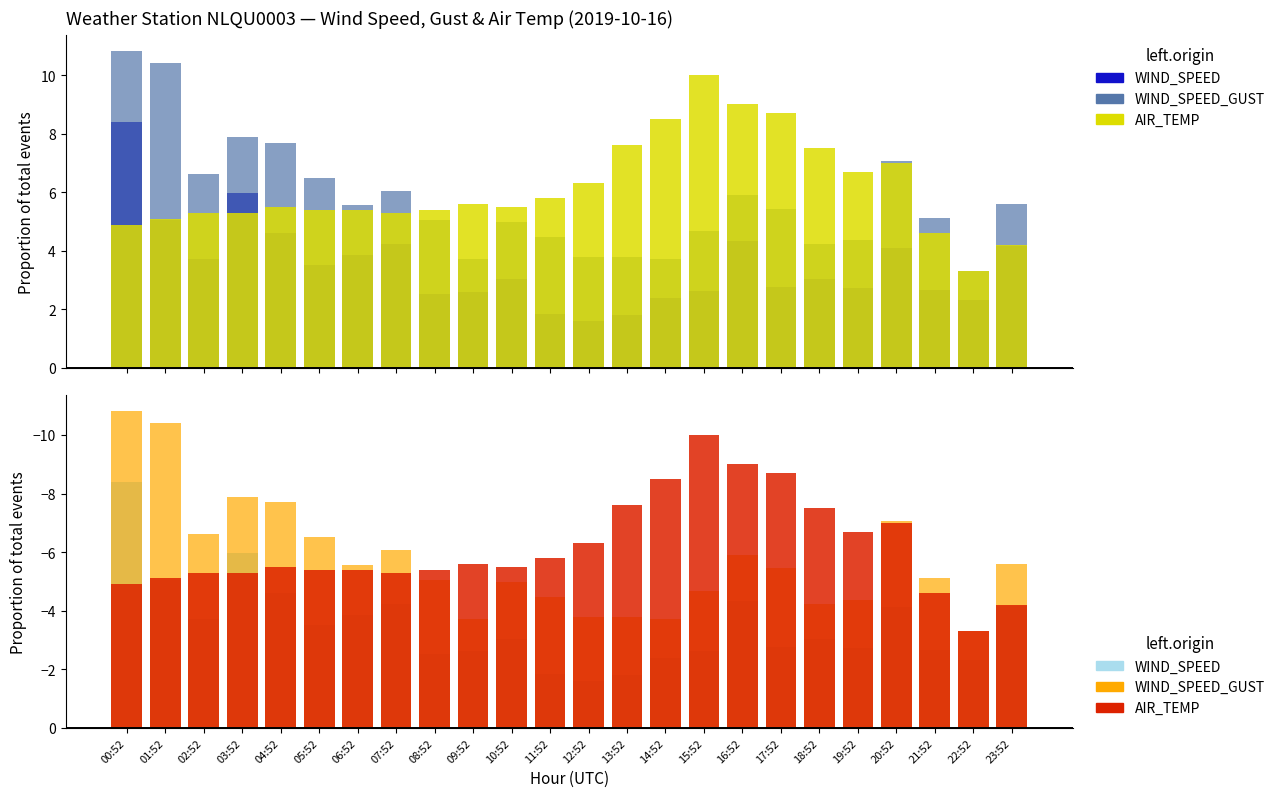

How many data points does each series have?

24